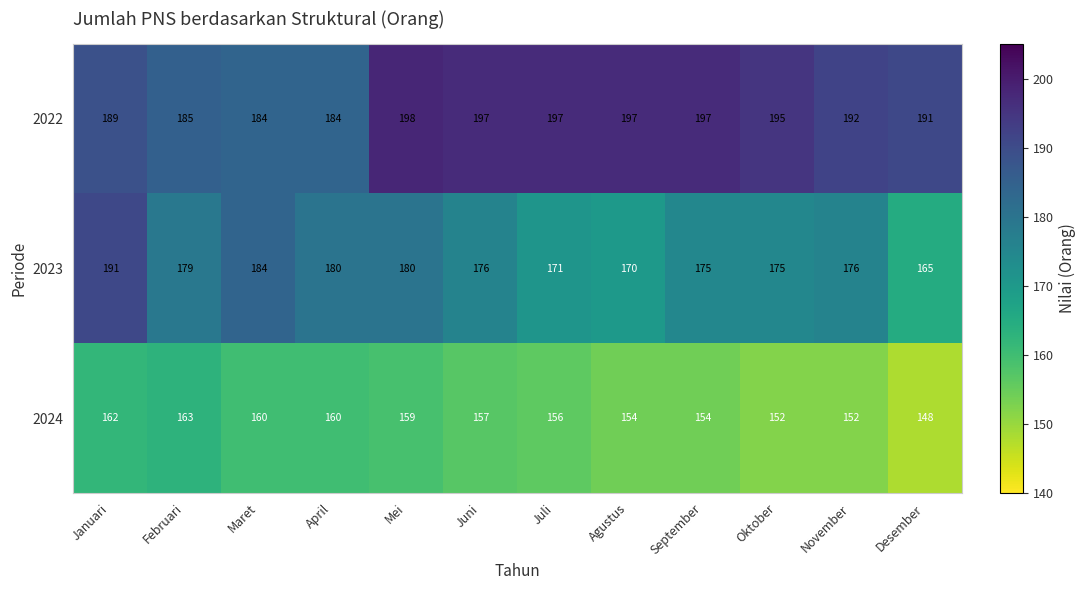

Where does the 2022 series first go above 195?

Mei